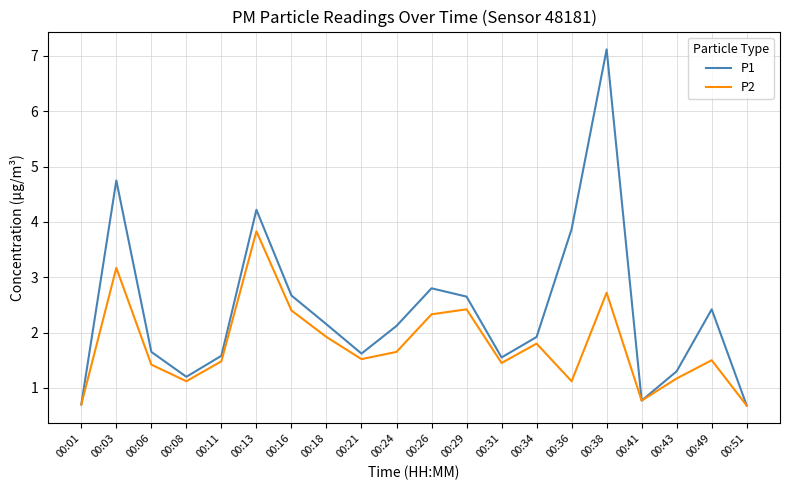

What is the minimum value for P2?

0.7